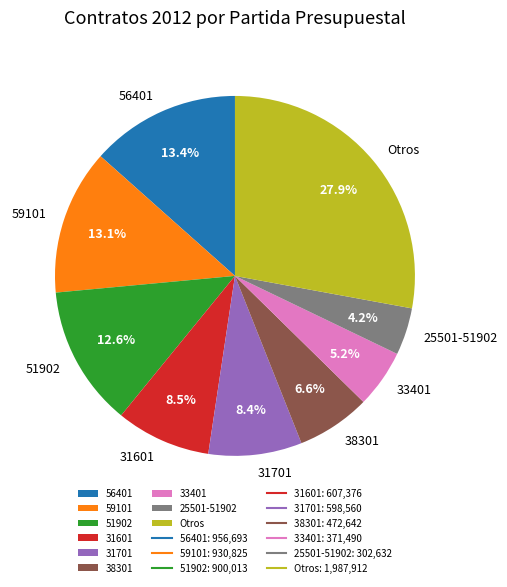

Approximately how many times larger is the value at 59101 compared to 31701?

1.6